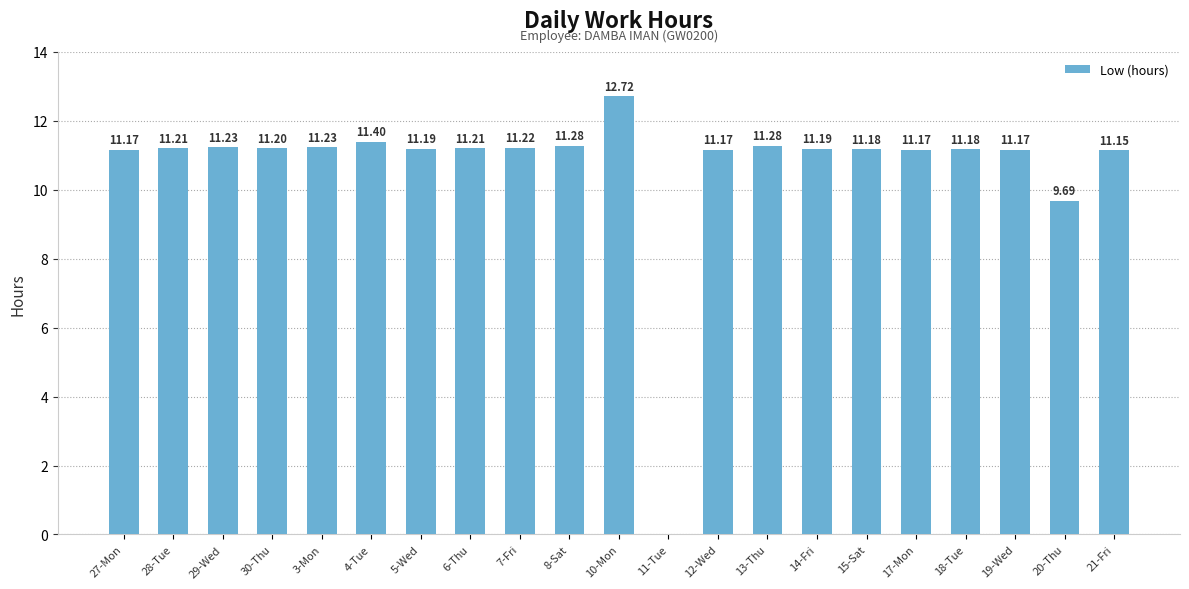

What is the sum of the values at 18-Tue and 20-Thu?

20.9